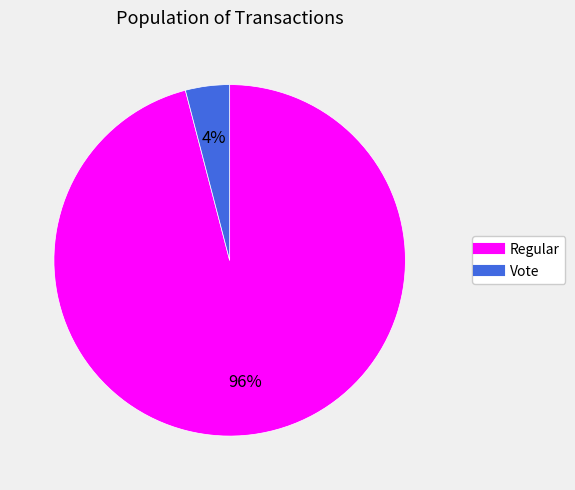

To the nearest percent, what is the difference between the Regular and Vote slice percentages?

92%